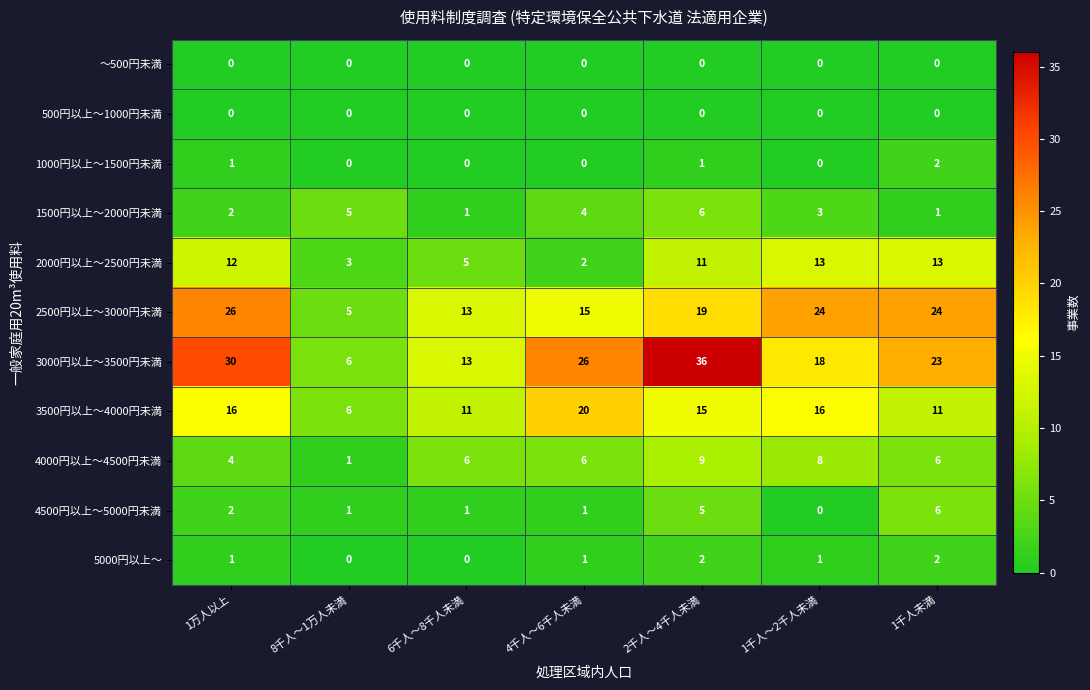

Where does the 3500円以上～4000円未満 series first go above 15?

1万人以上